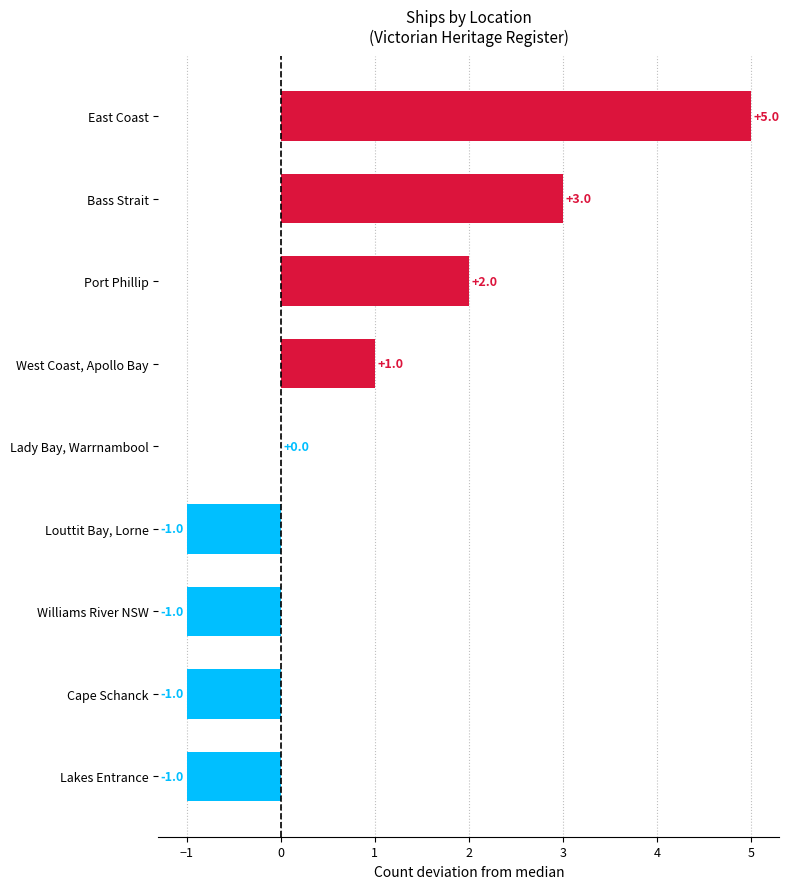

How many series are shown in this chart?

1